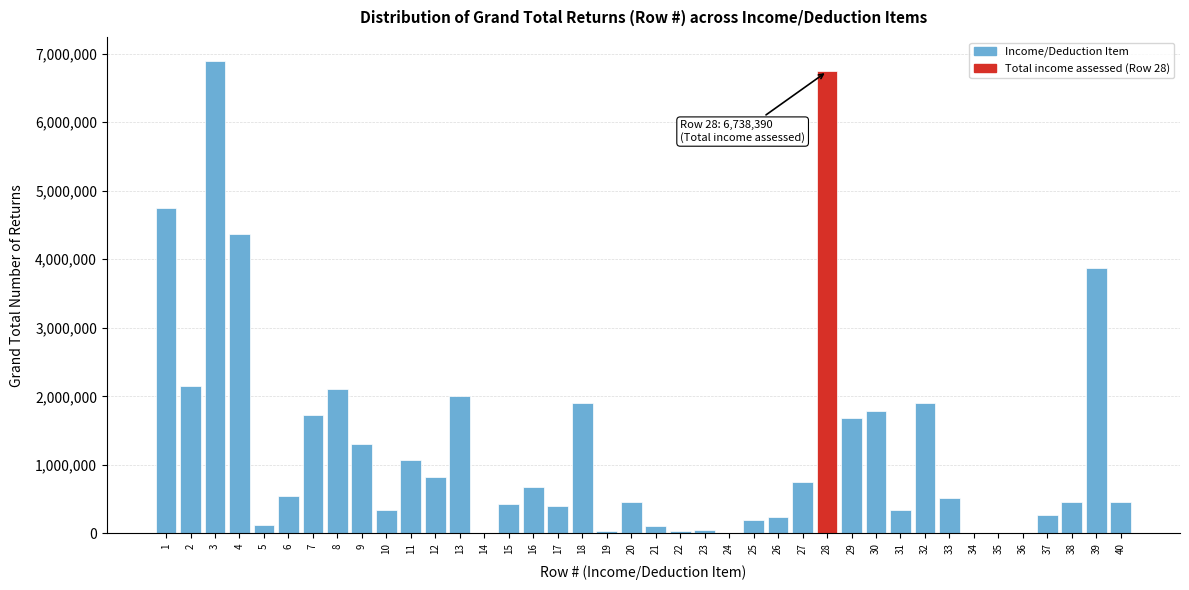

Is it true that the value at 2 is 2154590?

True